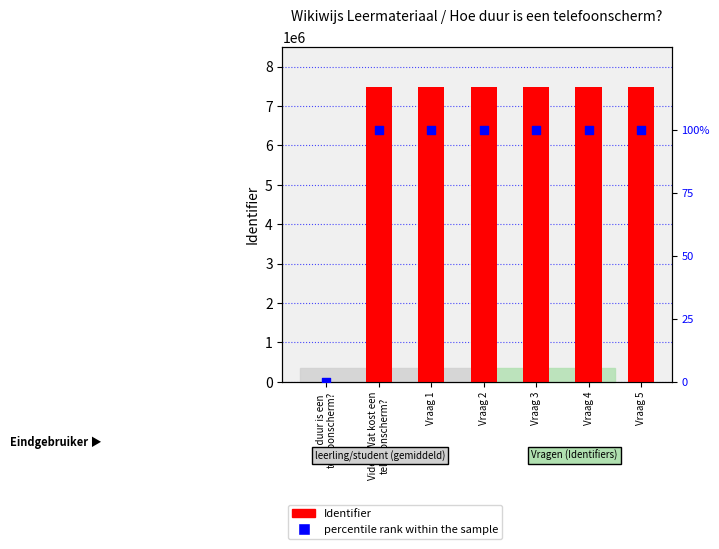

At how many categories does at least one series exceed 3980213?

6